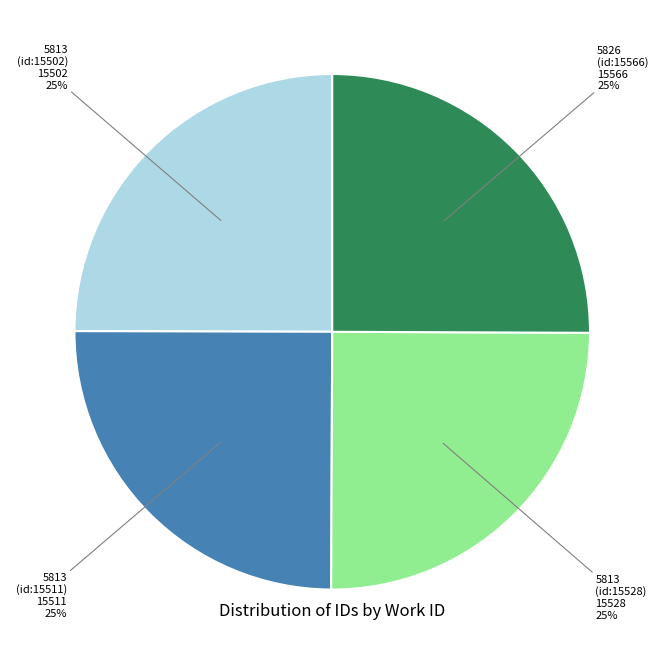

To the nearest percent, what portion does 5813 (id:15511) 15511 25% represent?

25%